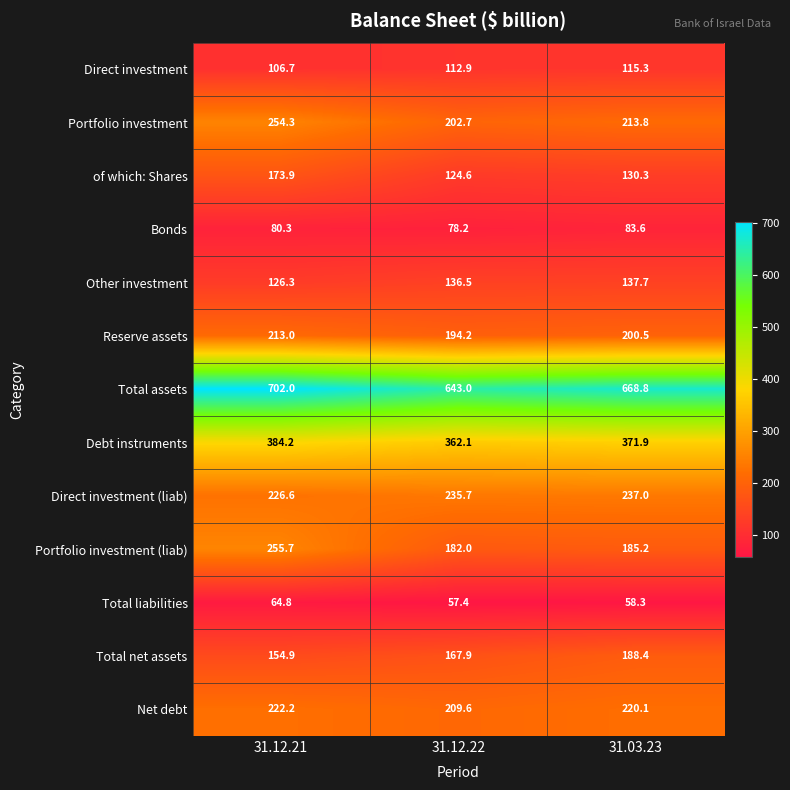

What is the difference between the highest and lowest values at 31.12.22?

585.6